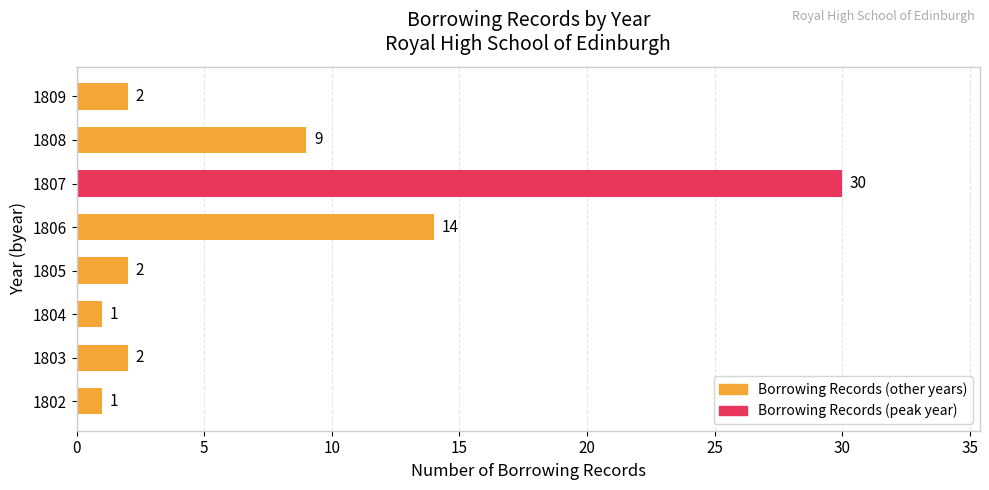

True or false: the data shows 2 at 1809.

True